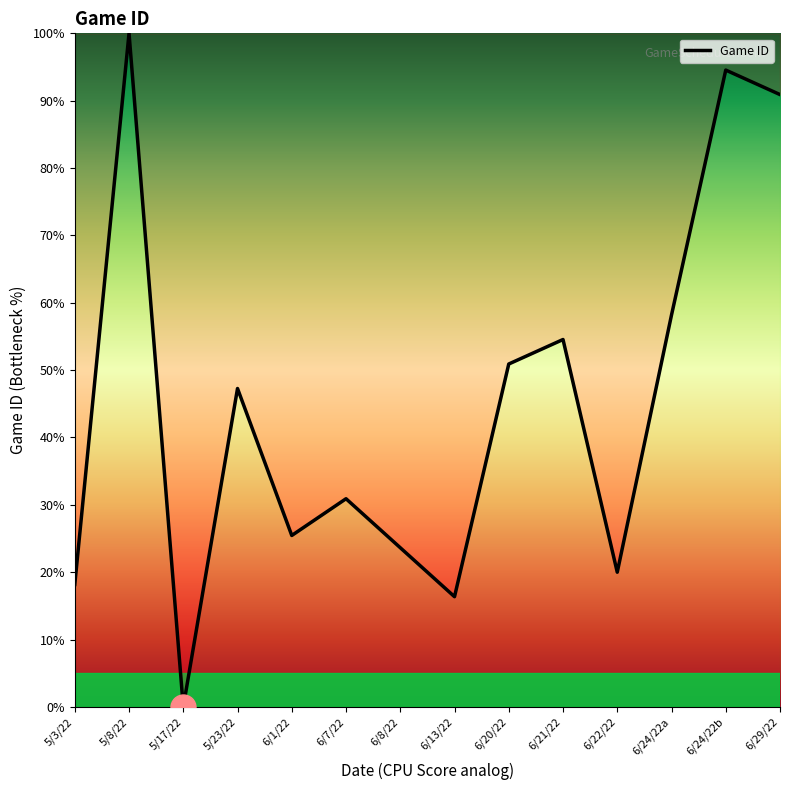

What position from the right is 6/8/22?

8